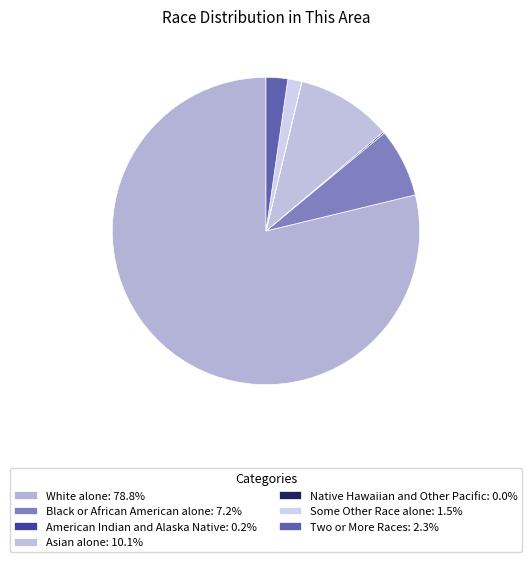

The White alone slice represents 86% of the pie. True or false?

False